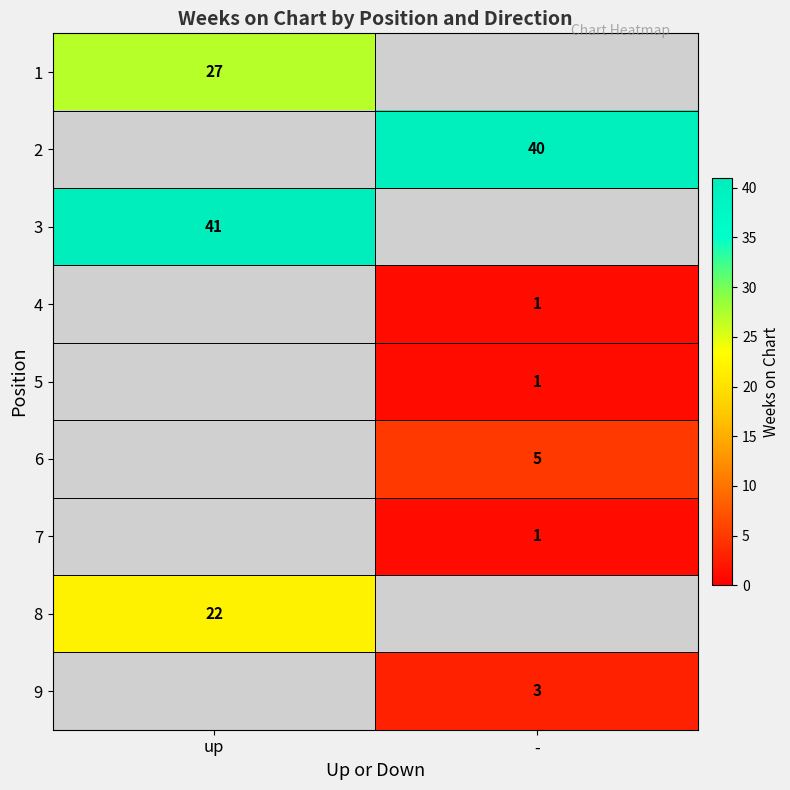

Count the number of data series in this chart.

9